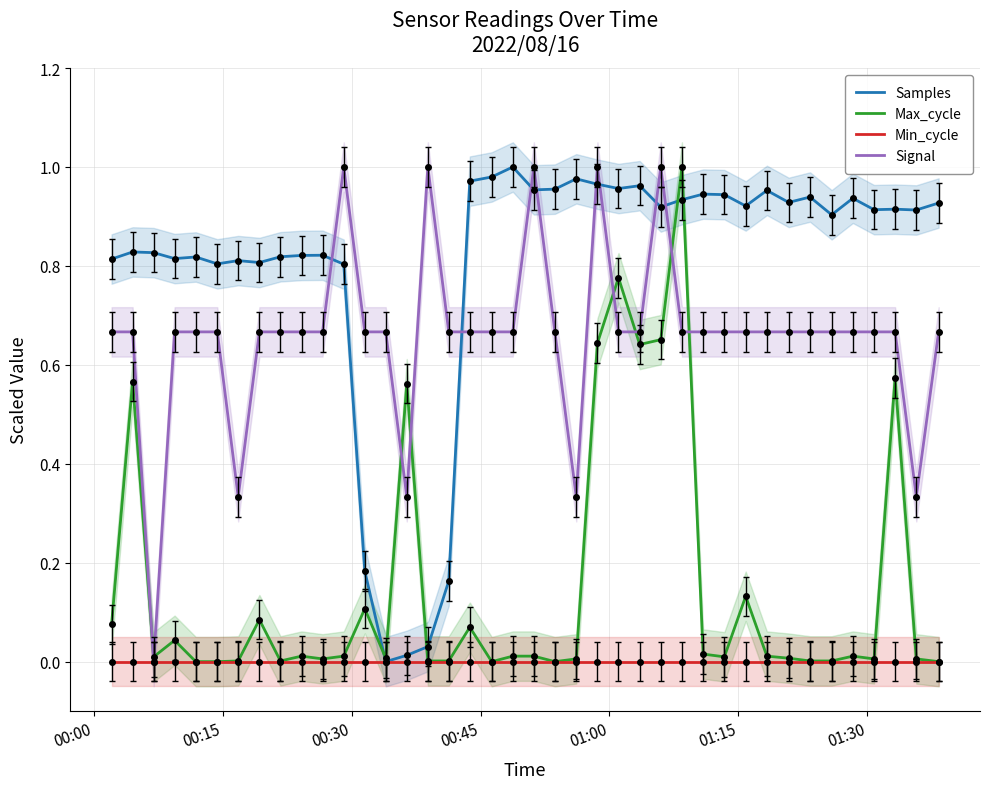

How many series are shown in this chart?

4